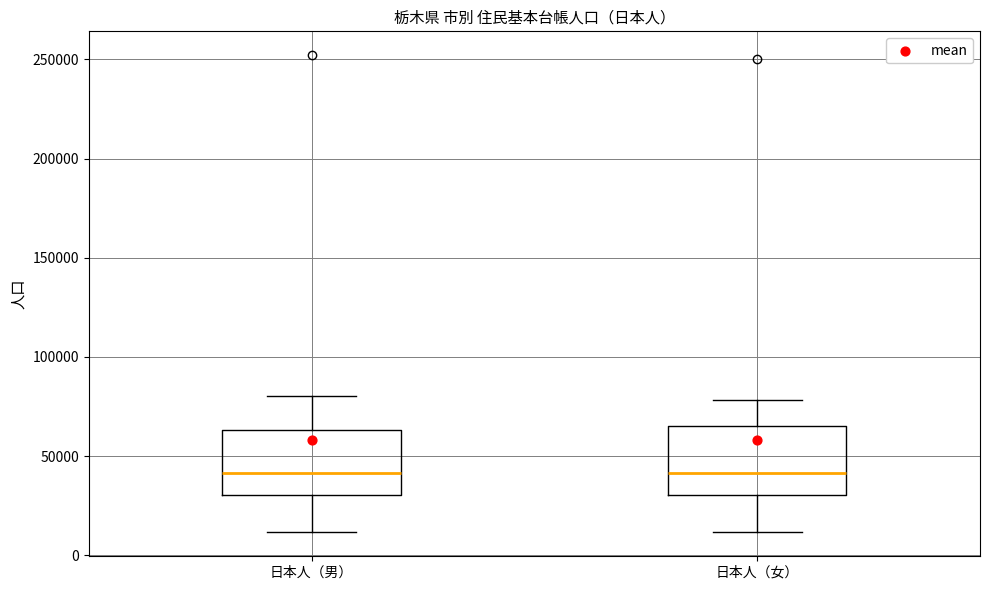

Reading left to right, transcribe this box plot: for each box, give where its median line is, the range the box spans, and where its two whiskers end, as read against the y-axis. The values are not printed on the chart, so give them approximately, as read against the axis.

日本人（男）: median 40000, box 30000 to 65000, whiskers 10000 to 80000
日本人（女）: median 40000, box 30000 to 65000, whiskers 10000 to 80000